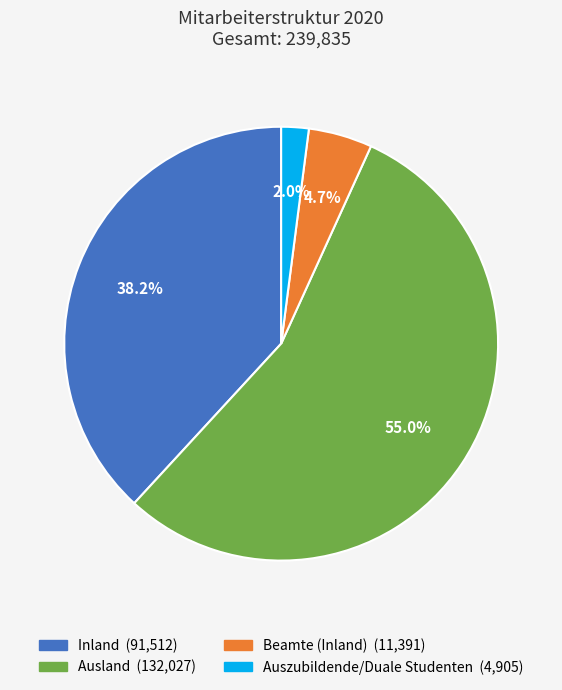

Which category has the smallest portion of the pie?

Auszubildende/Duale Studenten